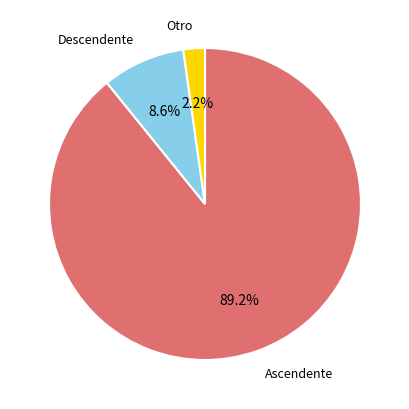

Does any single category account for the majority?

Yes